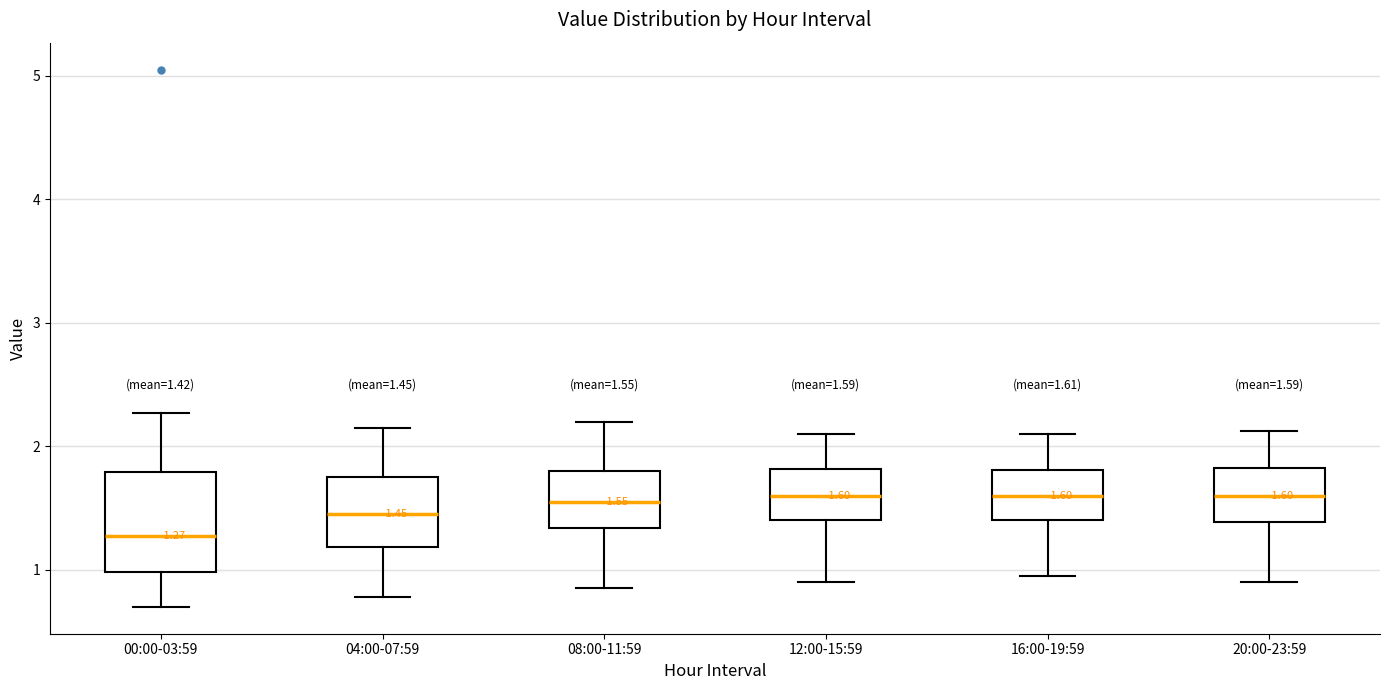

Comparing the boxes themselves (not the whiskers), which one is the tallest?

00:00-03:59